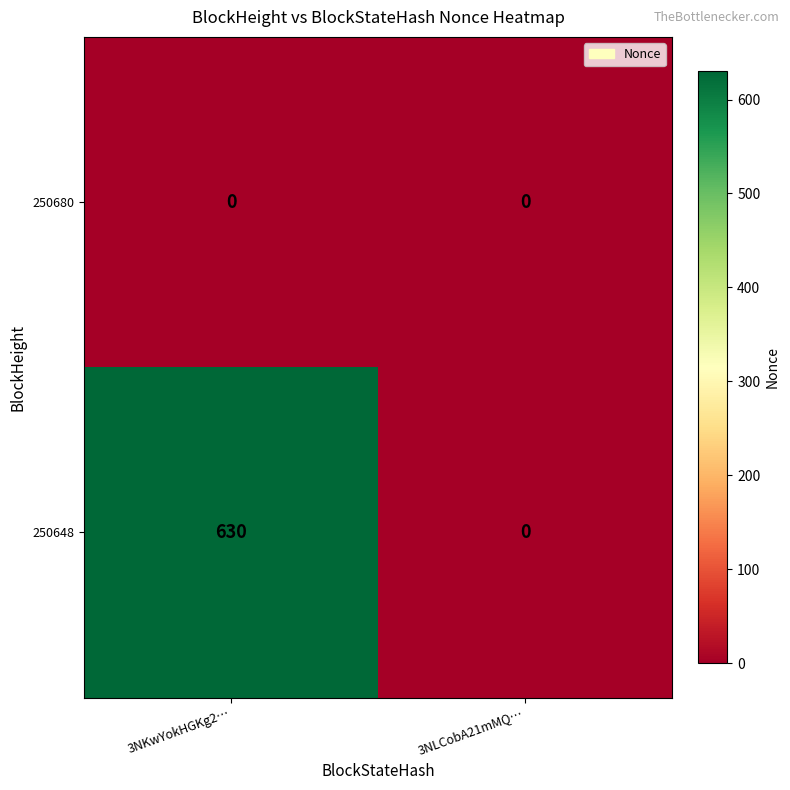

What is the difference between the 250648 values at 3NKwYokHGKg2… and 3NLCobA21mMQ…?

630